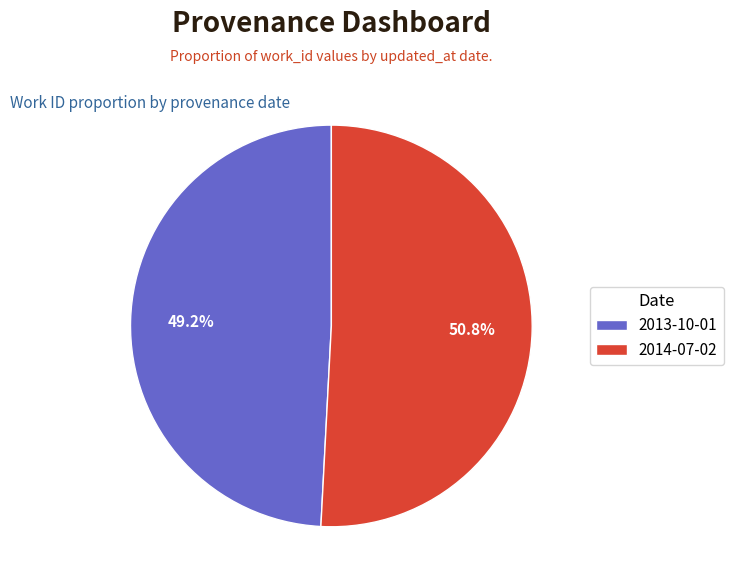

How much of the chart is everything except 2013-10-01?

50.8%